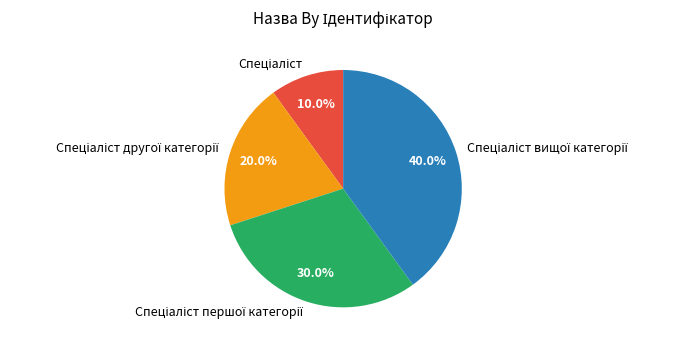

Is there a majority slice in this chart?

No